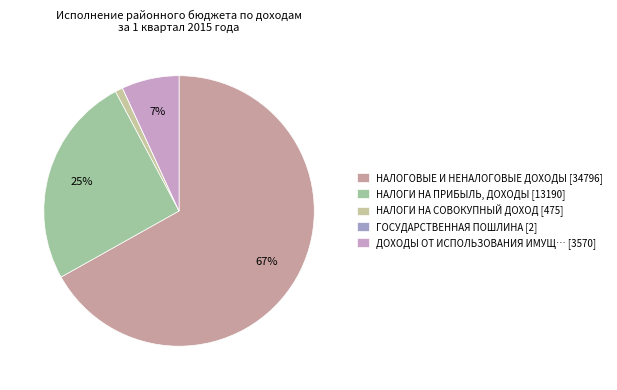

To the nearest percent, what is the average slice percentage?

20%